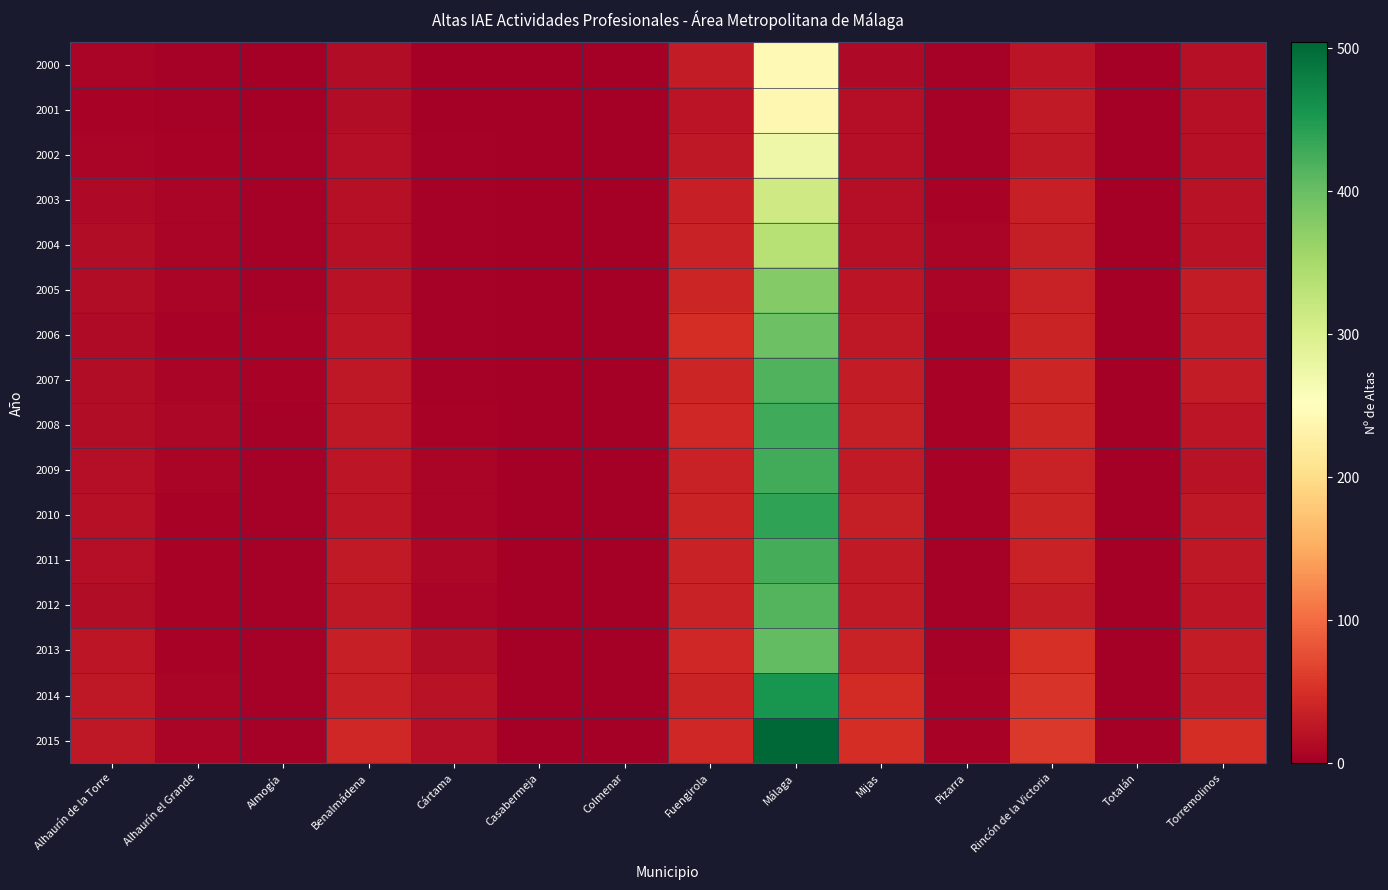

Which series has the largest range (max minus min)?

2015